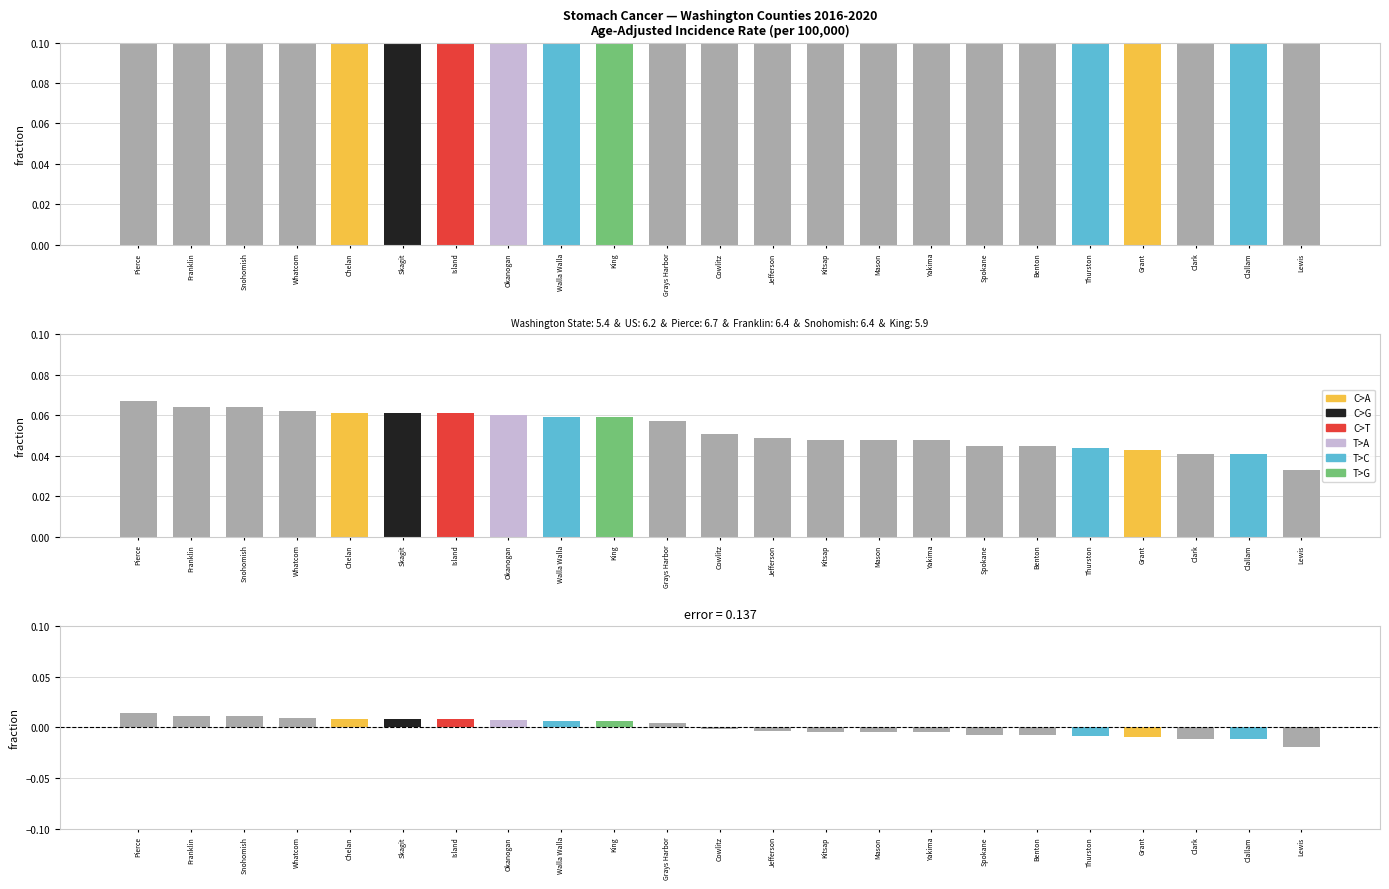

How many data points in Rate are above 5?

12